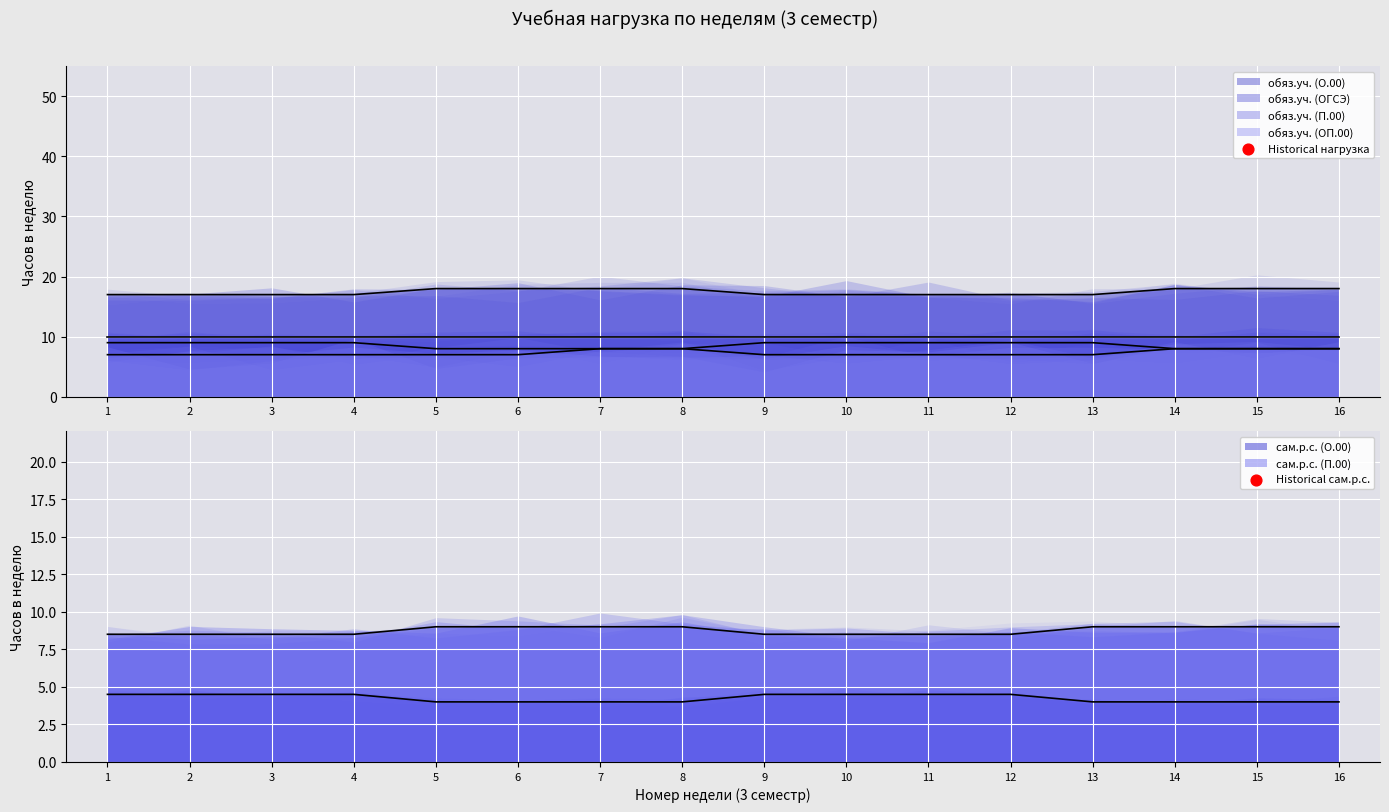

Which series contains the highest Y value?

обяз.уч. (П.00)